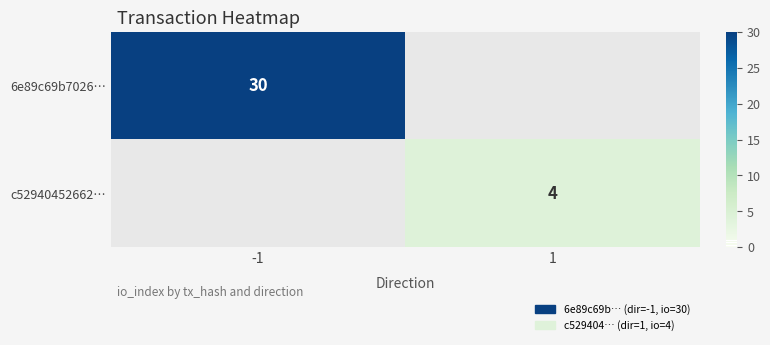

Is it true that 6e89c69b7026… equals 49 at -1?

False